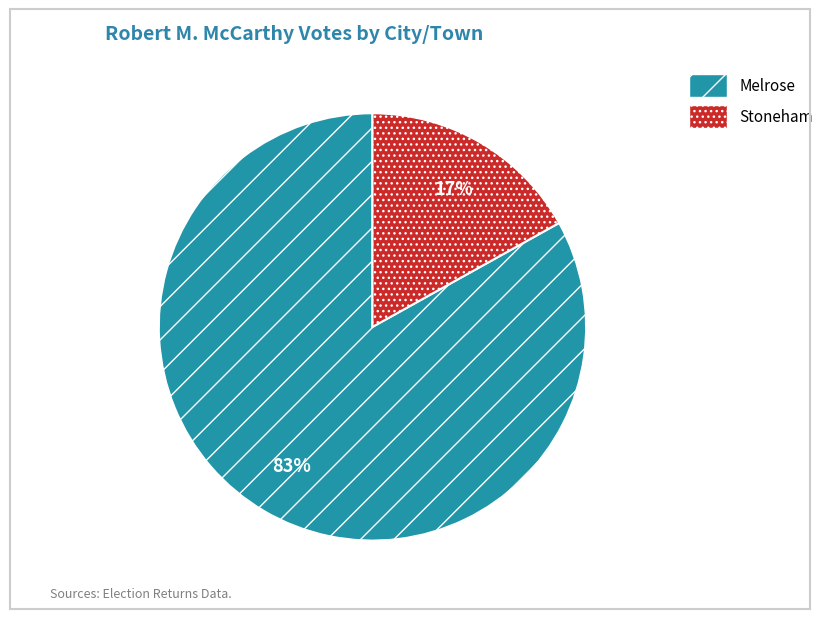

To the nearest percent, what portion does Stoneham represent?

17%